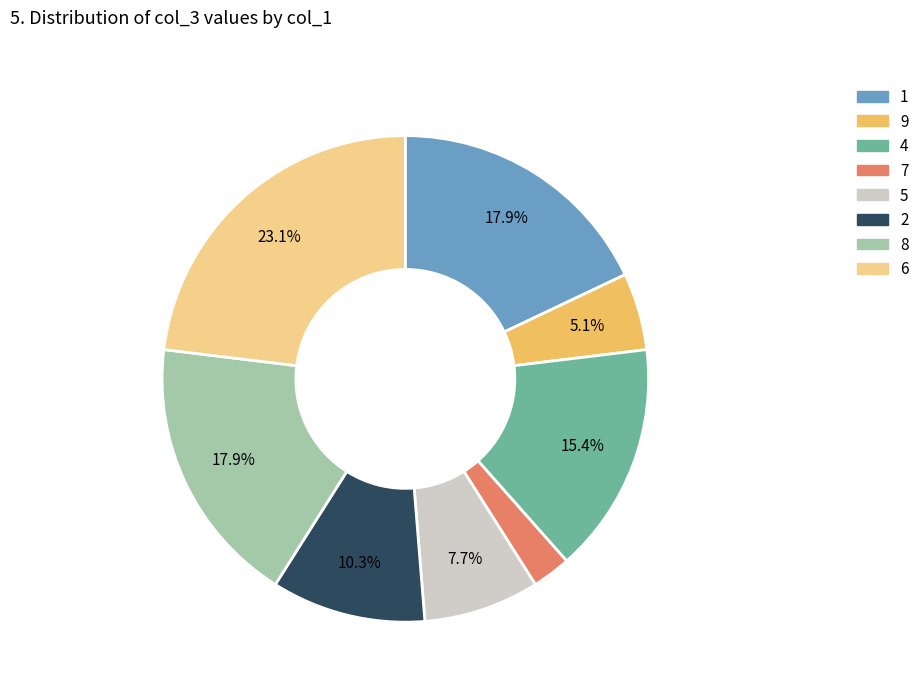

To the nearest percent, what is the combined percentage of 2 and 1?

28%